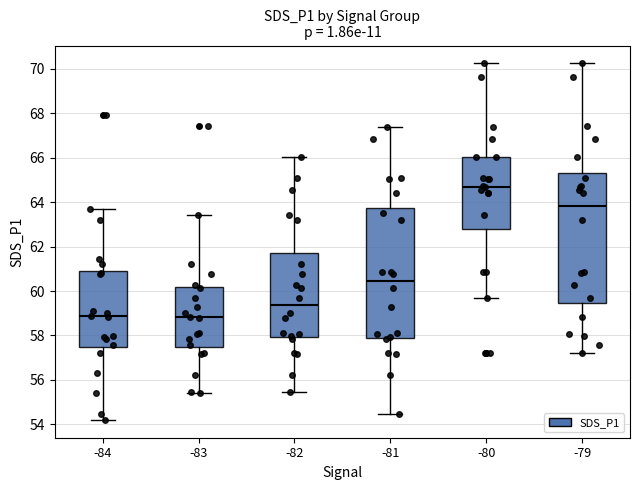

Reading left to right, transcribe this box plot: for each box, give where its median line is, the range the box spans, and where its two whiskers end, as read against the y-axis. The values are not printed on the chart, so give them approximately, as read against the axis.

-84: median 58.8, box 57.4 to 61.0, whiskers 54.2 to 63.8
-83: median 58.8, box 57.4 to 60.2, whiskers 55.4 to 63.4
-82: median 59.4, box 58.0 to 61.8, whiskers 55.4 to 66.0
-81: median 60.4, box 58.0 to 63.8, whiskers 54.4 to 67.4
-80: median 64.8, box 62.8 to 66.0, whiskers 59.6 to 70.2
-79: median 63.8, box 59.4 to 65.4, whiskers 57.2 to 70.2